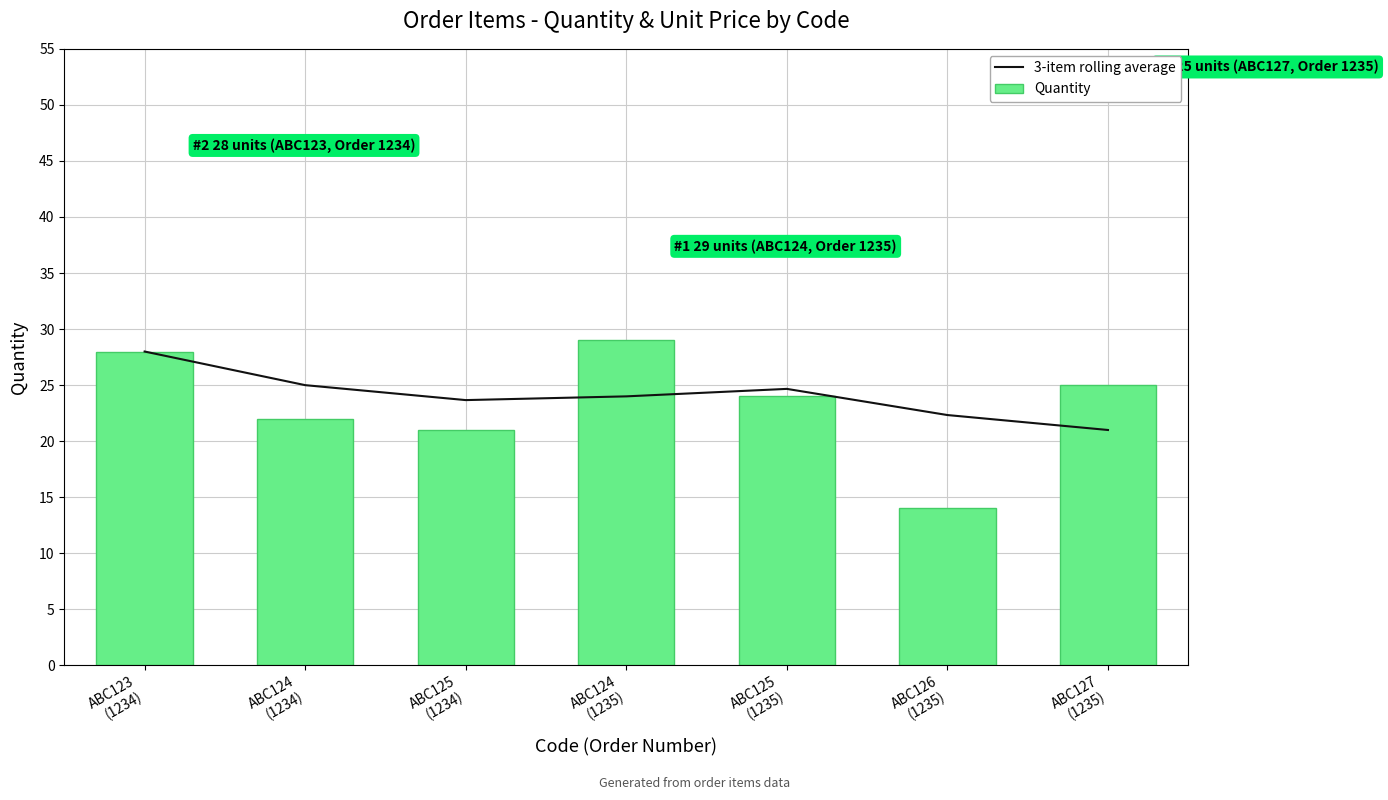

What is the sum of all Quantity values?

163